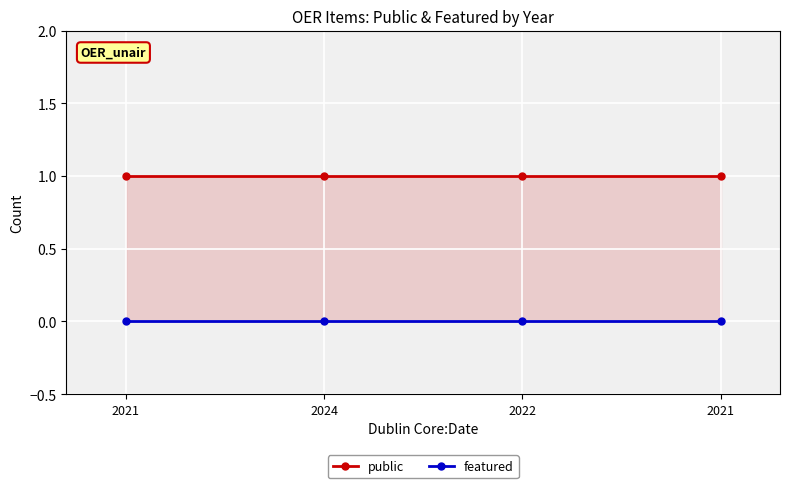

Where is featured nearest to the value 0?

2021